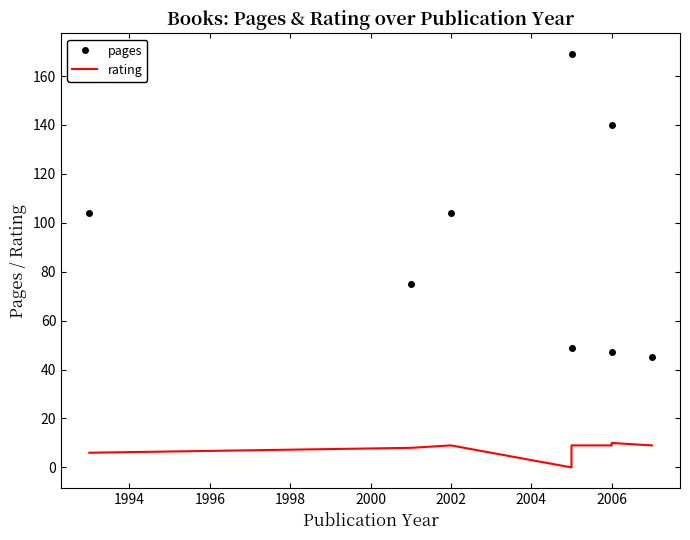

Which series has the widest spread of values?

pages